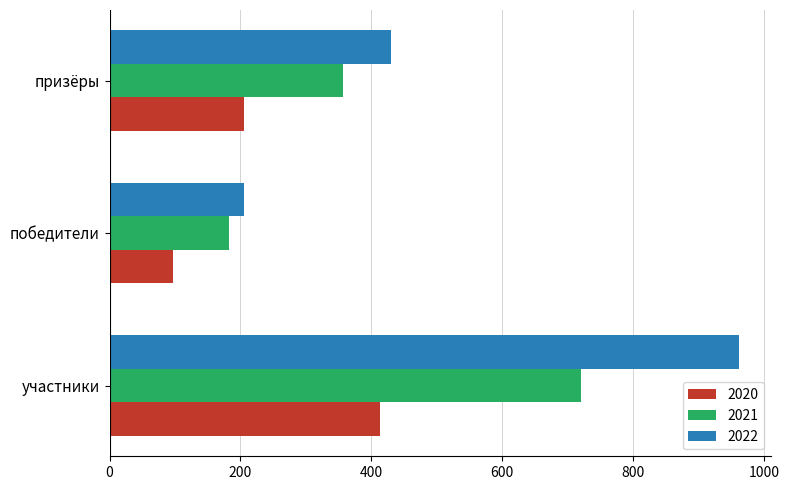

What is the lowest value of the 2020 series?

97